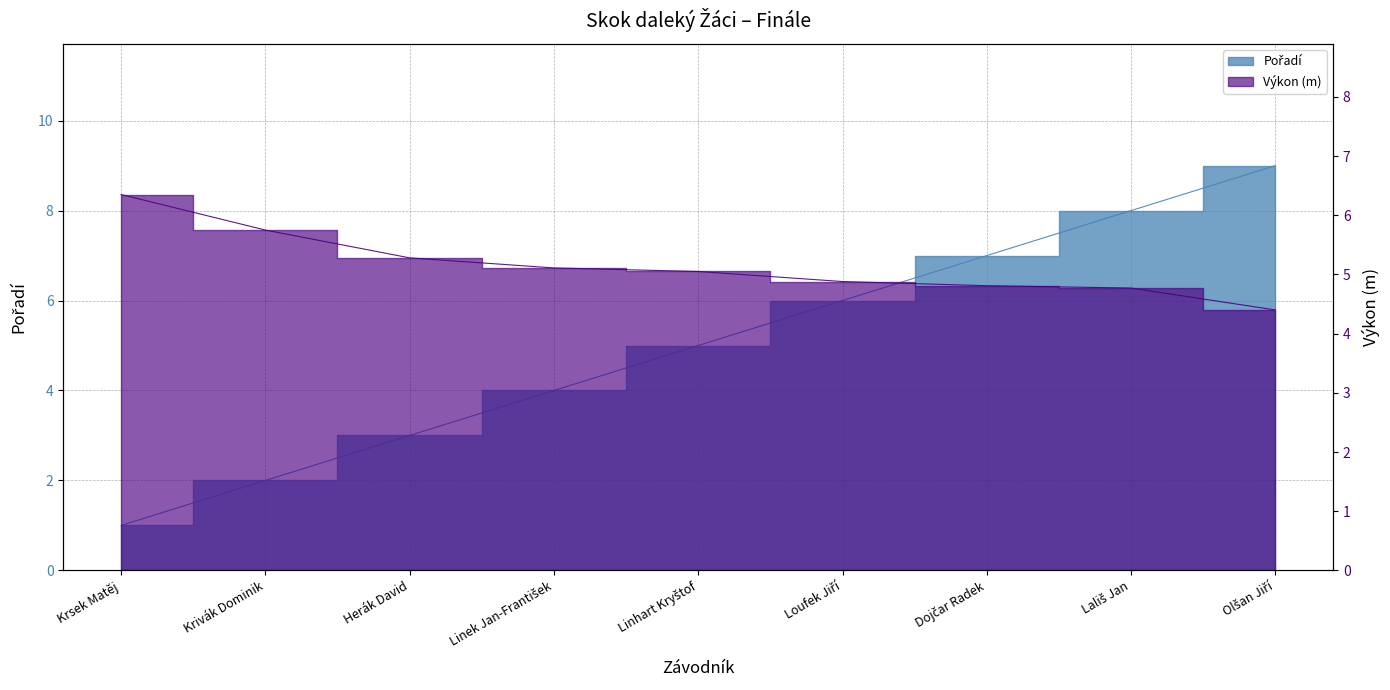

After their last crossing, which series has the higher values: Výkon or Pořadí?

Pořadí